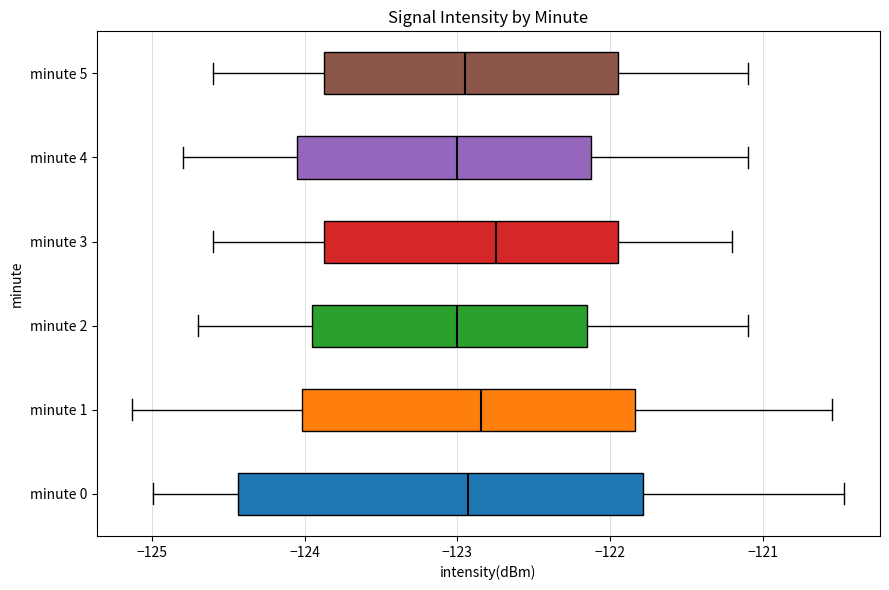

Reading bottom to top, transcribe this box plot: for each box, give where its median line is, the range the box spans, and where its two whiskers end, as read against the x-axis. The values are not printed on the chart, so give them approximately, as read against the axis.

minute 0: median -122.9, box -124.4 to -121.8, whiskers -125.0 to -120.5
minute 1: median -122.8, box -124.0 to -121.8, whiskers -125.1 to -120.5
minute 2: median -123.0, box -123.9 to -122.1, whiskers -124.7 to -121.1
minute 3: median -122.7, box -123.9 to -121.9, whiskers -124.6 to -121.2
minute 4: median -123.0, box -124.0 to -122.1, whiskers -124.8 to -121.1
minute 5: median -122.9, box -123.9 to -121.9, whiskers -124.6 to -121.1